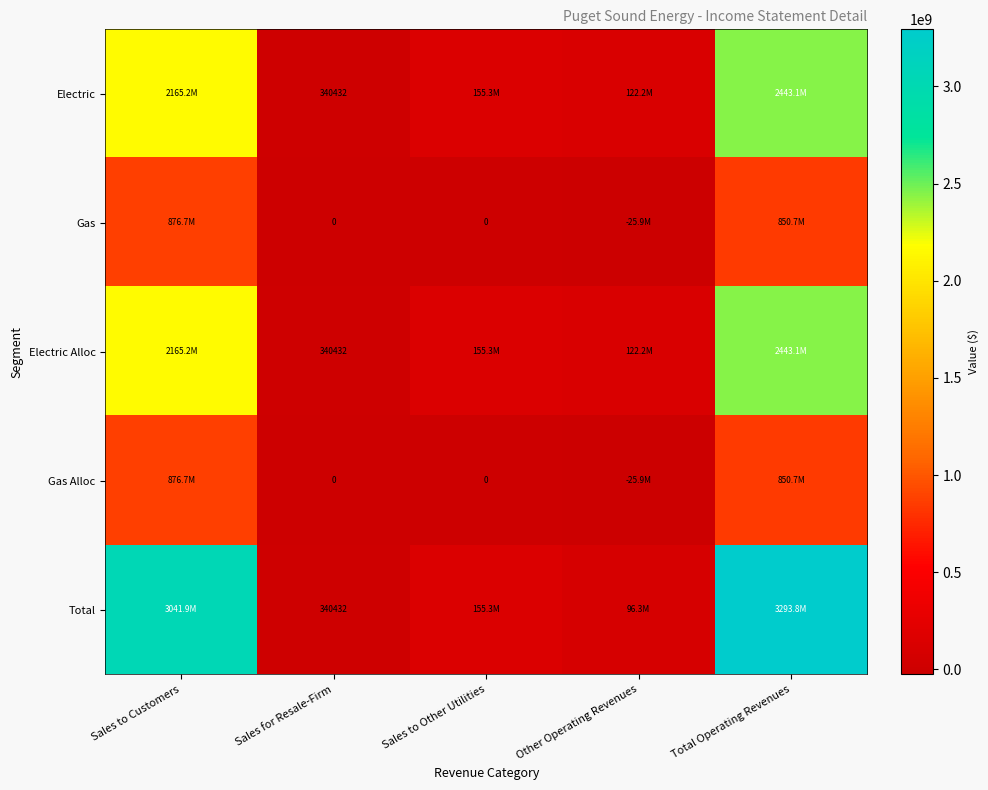

How many categories are shown in the chart?

5